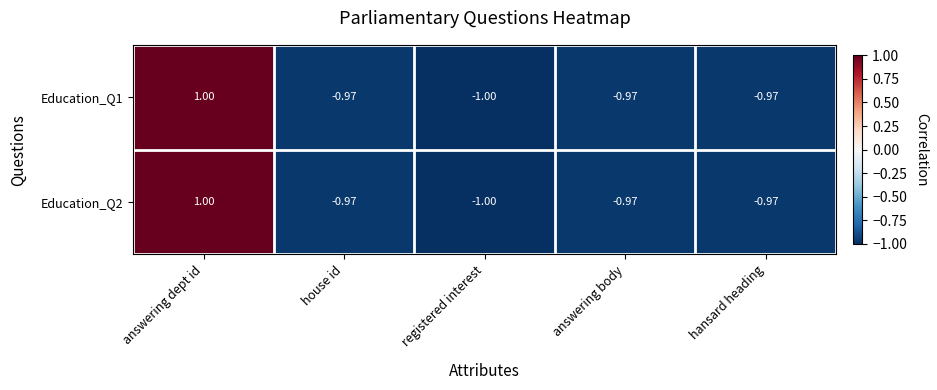

Is the value of Education_Q1 at answering dept id greater than the value of Education_Q2 at house id?

Yes